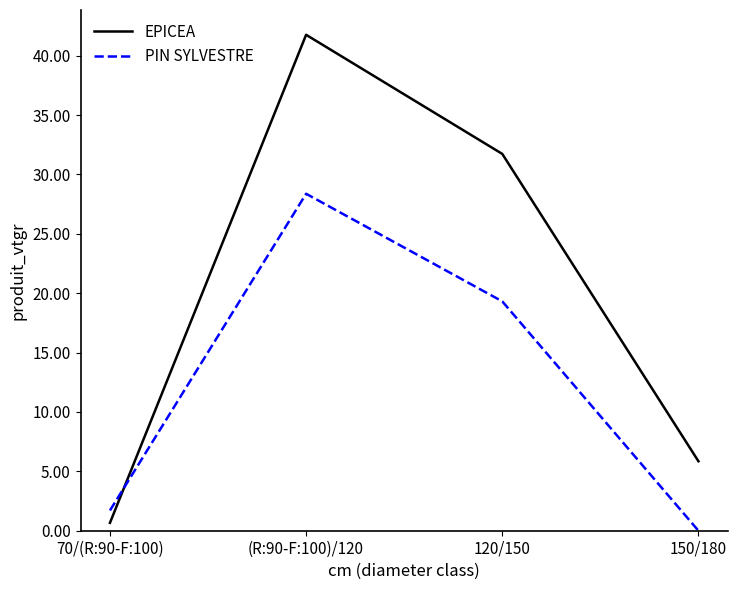

What position from the left is (R:90-F:100)/120?

2